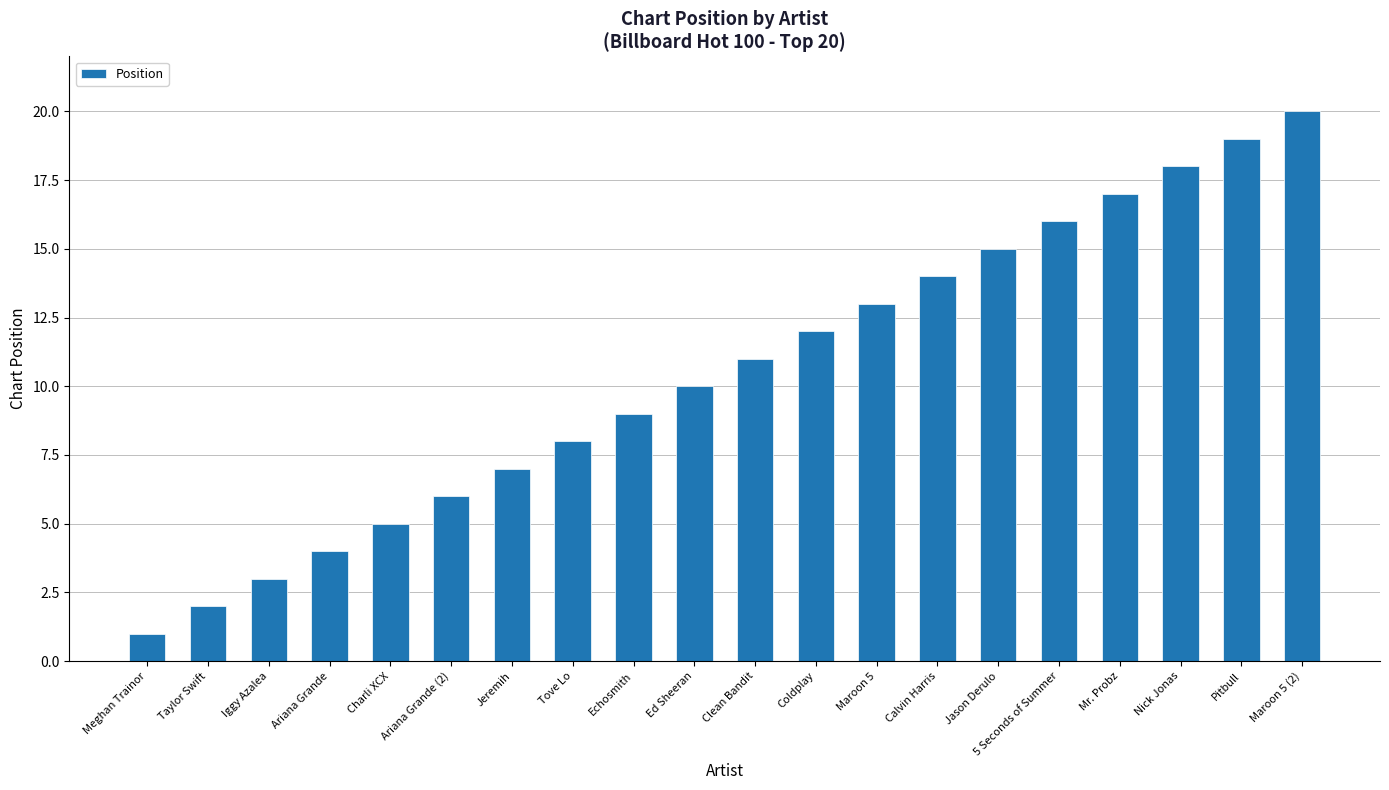

Reading right to left, transcribe all the data shown in this chart.

Maroon 5 (2)=20	Pitbull=19	Nick Jonas=18	Mr. Probz=17	5 Seconds of Summer=16	Jason Derulo=15	Calvin Harris=14	Maroon 5=13	Coldplay=12	Clean Bandit=11	Ed Sheeran=10	Echosmith=9	Tove Lo=8	Jeremih=7	Ariana Grande (2)=6	Charli XCX=5	Ariana Grande=4	Iggy Azalea=3	Taylor Swift=2	Meghan Trainor=1